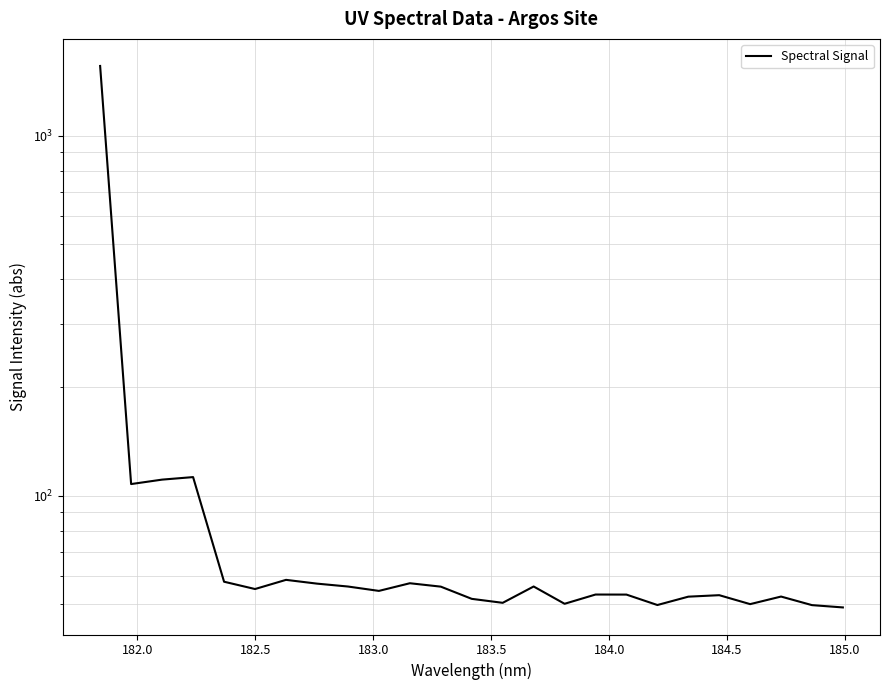

Does the chart display data point markers on the line(s)?

No